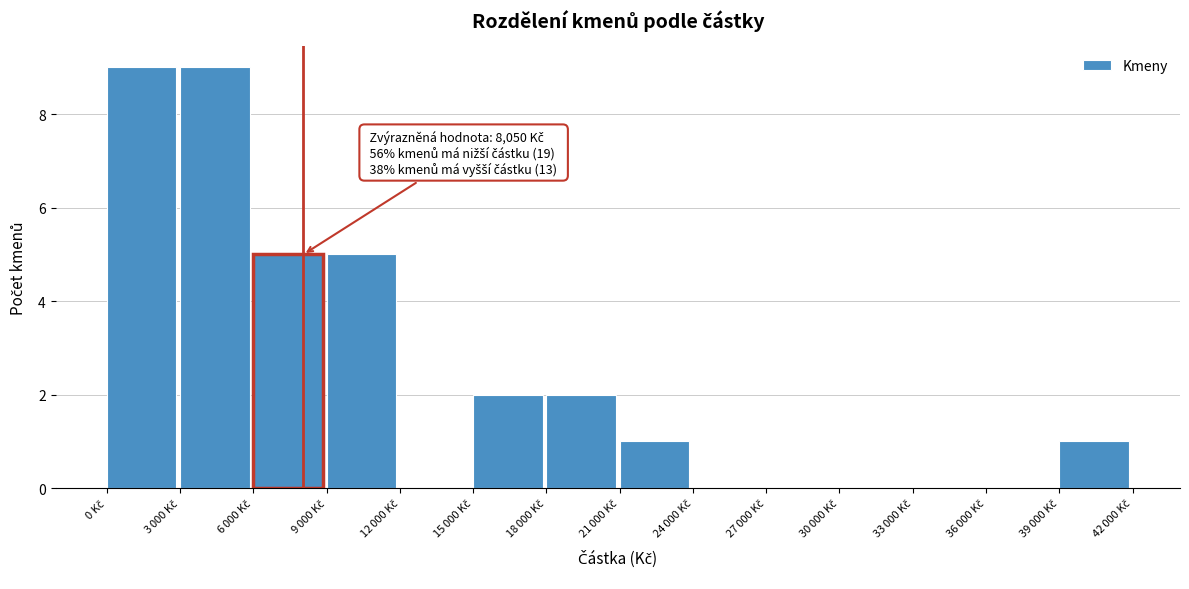

What is the sum of all values?

34